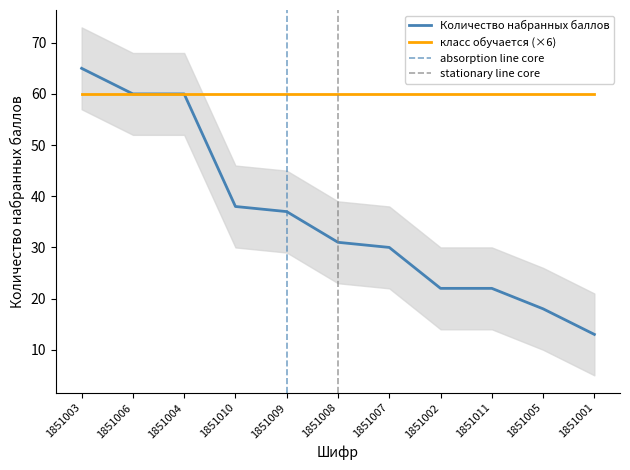

What is the minimum value shown in the chart?

13